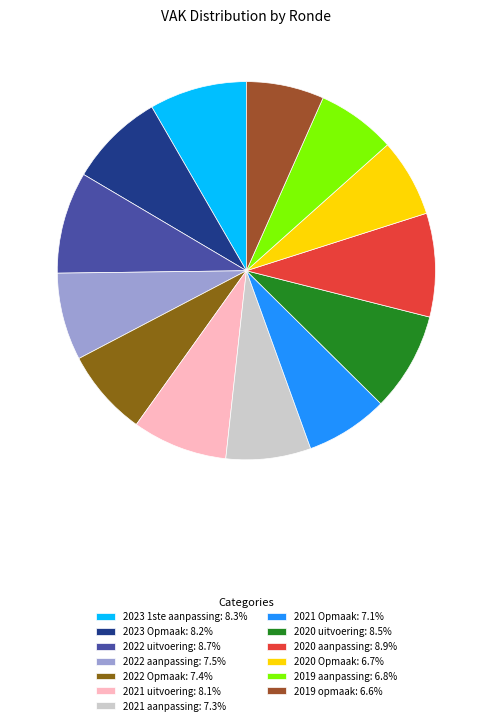

Count the number of slices in the pie.

13